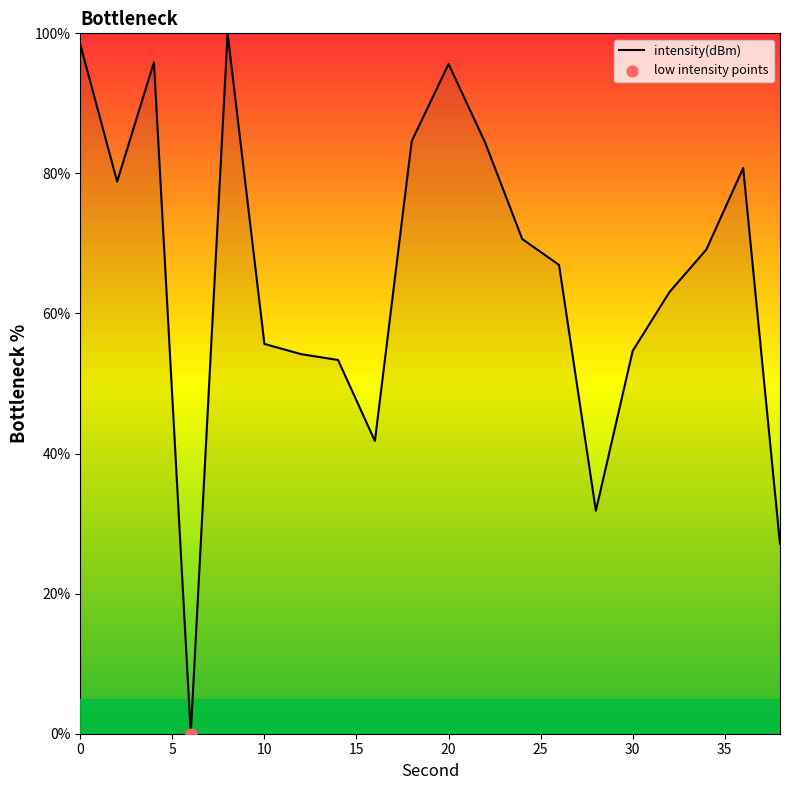

What is the difference between the maximum and minimum values?

100.0